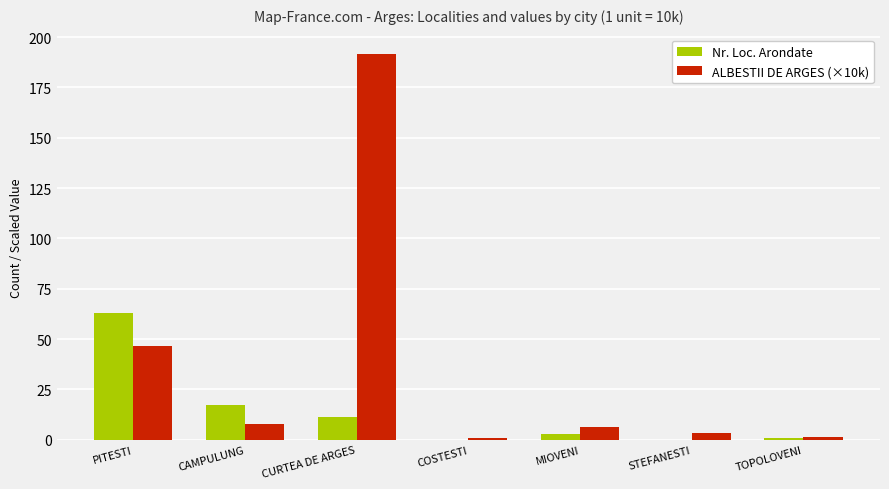

Which category has the highest value in the Nr. Loc. Arondate series?

PITESTI